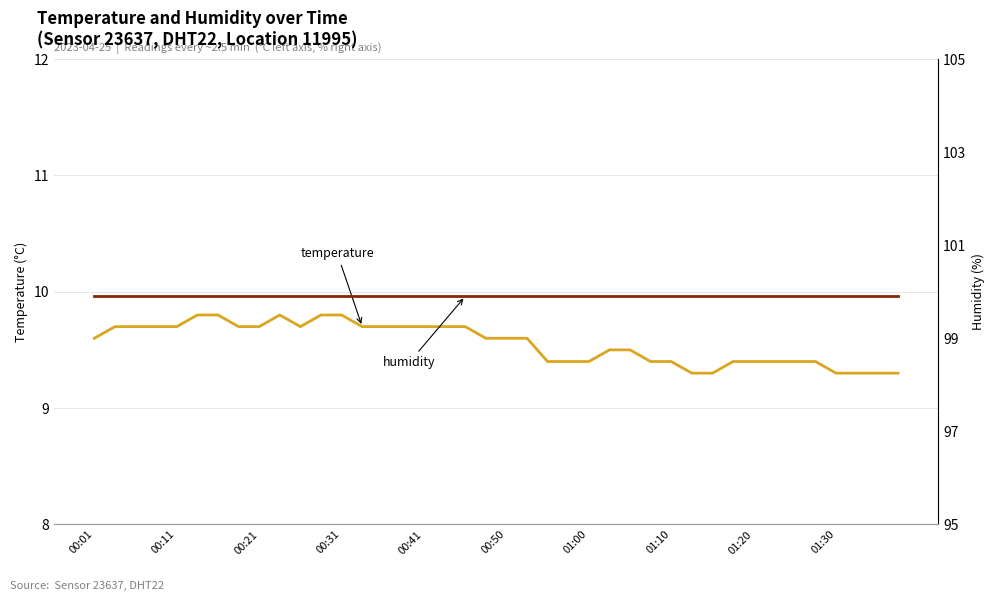

Count the number of categories in the chart.

40